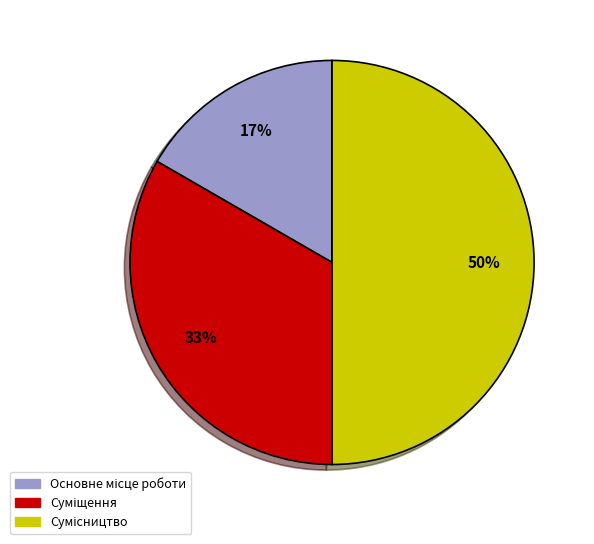

How many slices are in this pie chart?

3